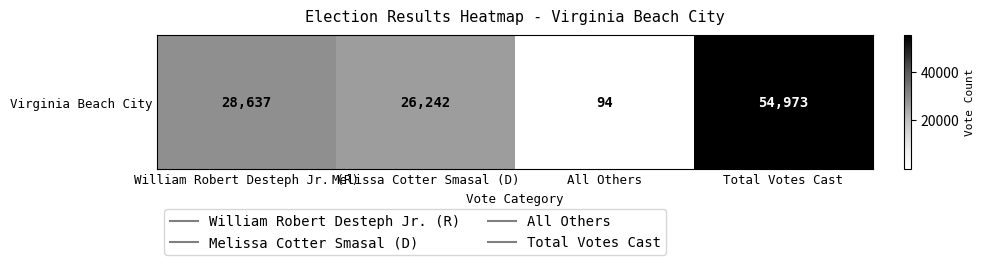

At which category does the chart reach its minimum across all series?

All Others